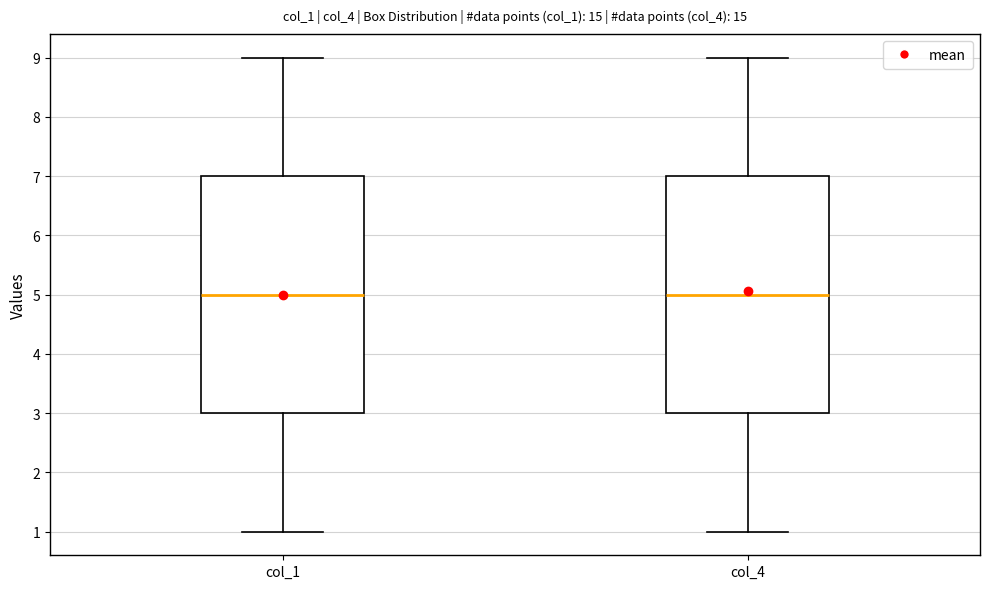

Where does the median line of the box for col_4 sit on the y-axis? The values are not printed on the chart, so give them approximately, as read against the axis.

5